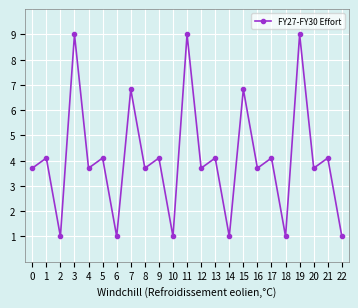

Read the value at 21.

4.1